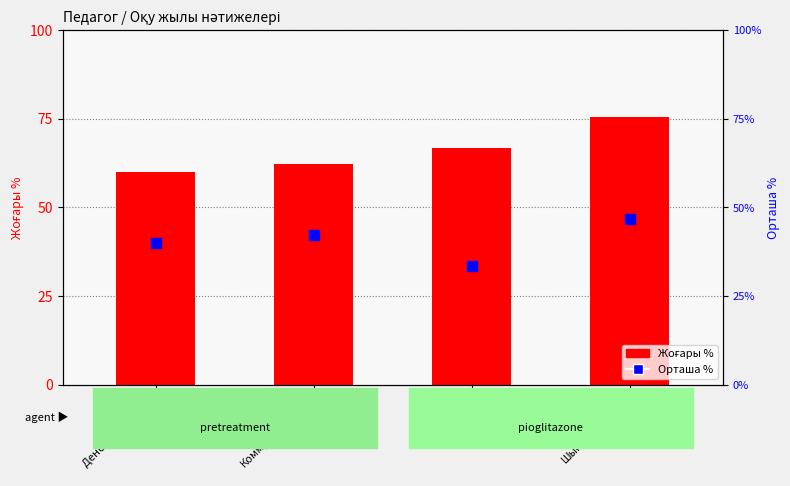

Which series has the largest Y range (max minus min)?

Жоғары %